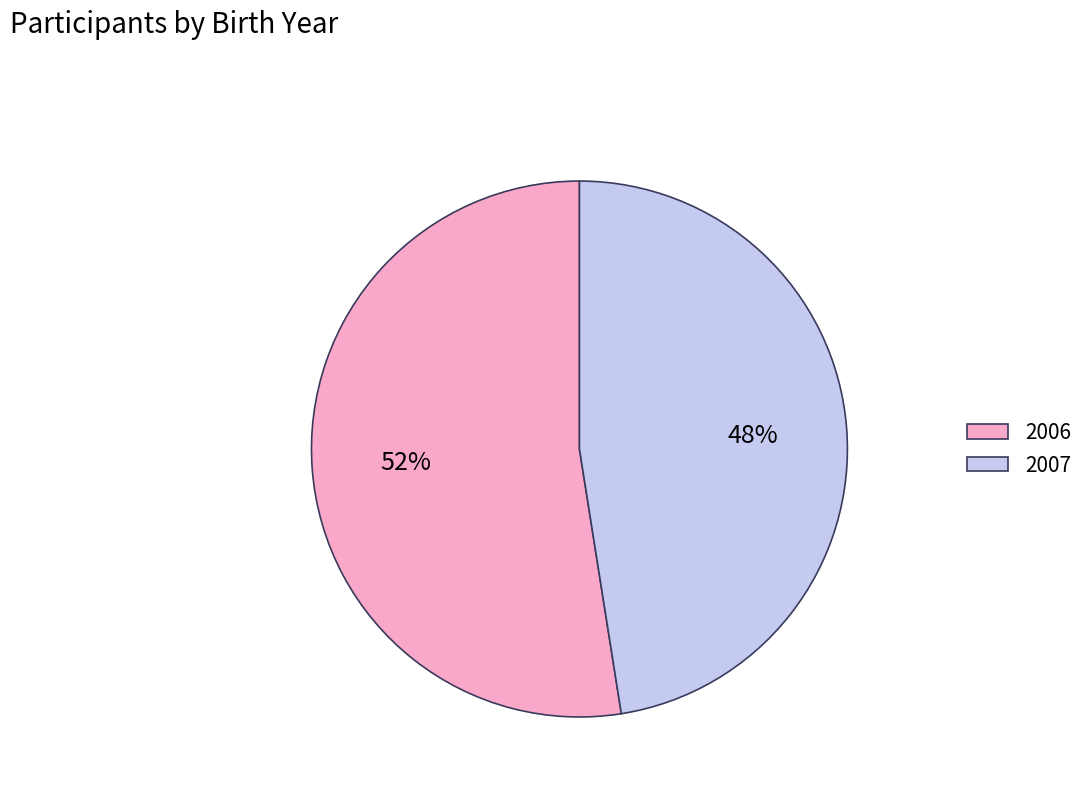

To the nearest percent, what is the average slice percentage?

50%